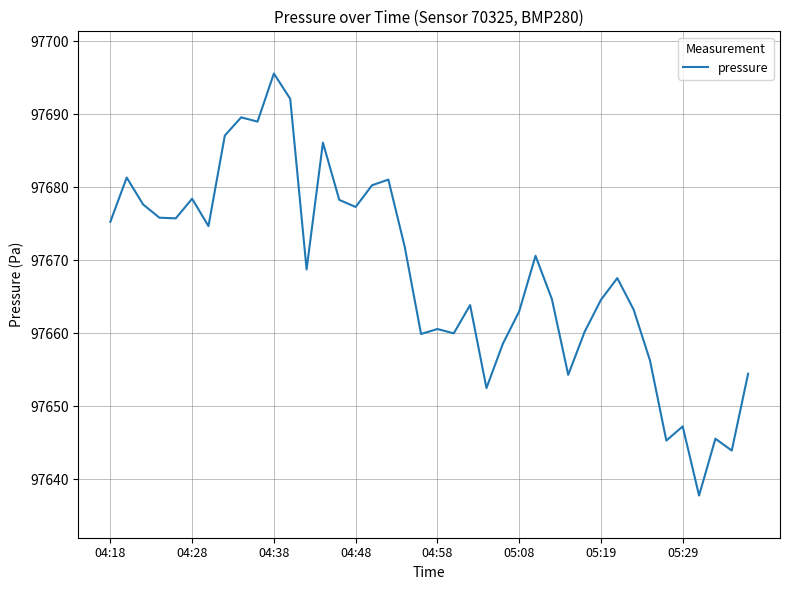

What is the minimum value shown in the chart?

97637.8